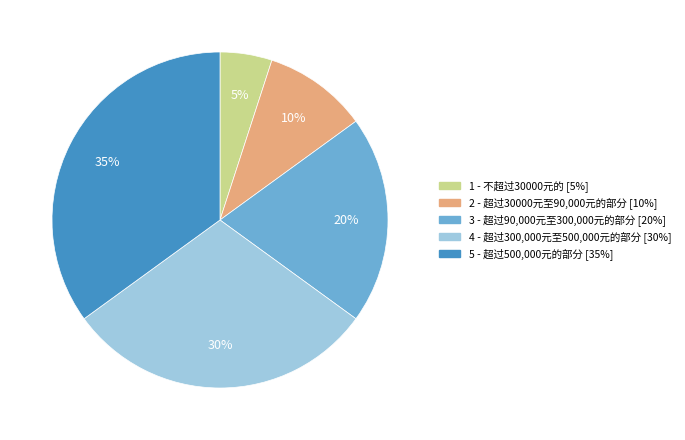

What is the ratio of the value at 4 to the value at 3?

1.5